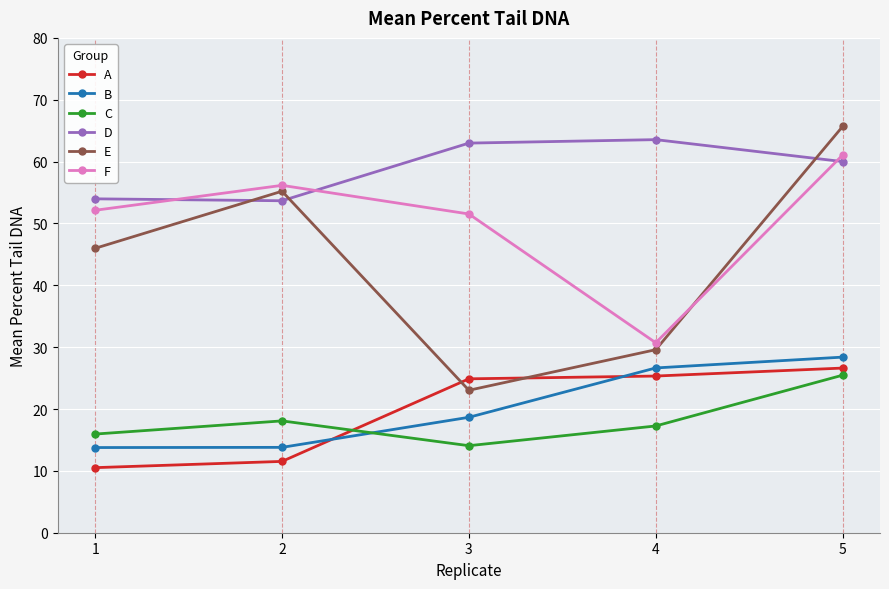

True or false: C and D intersect in this chart.

False